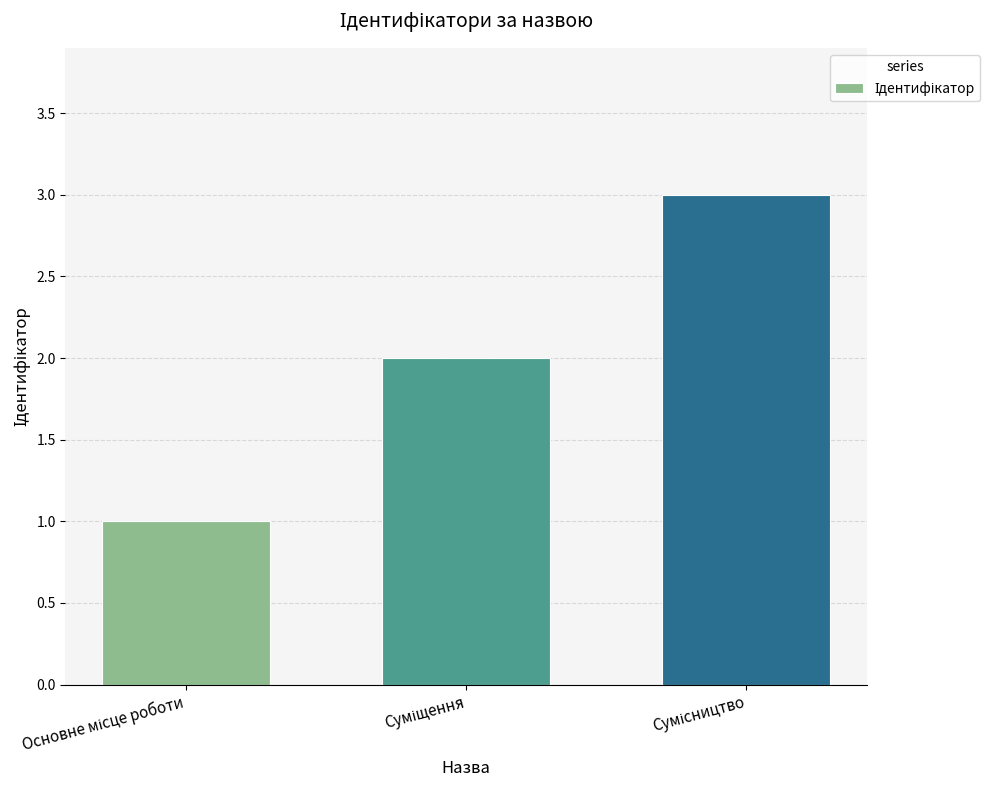

What is the sum of all values?

6